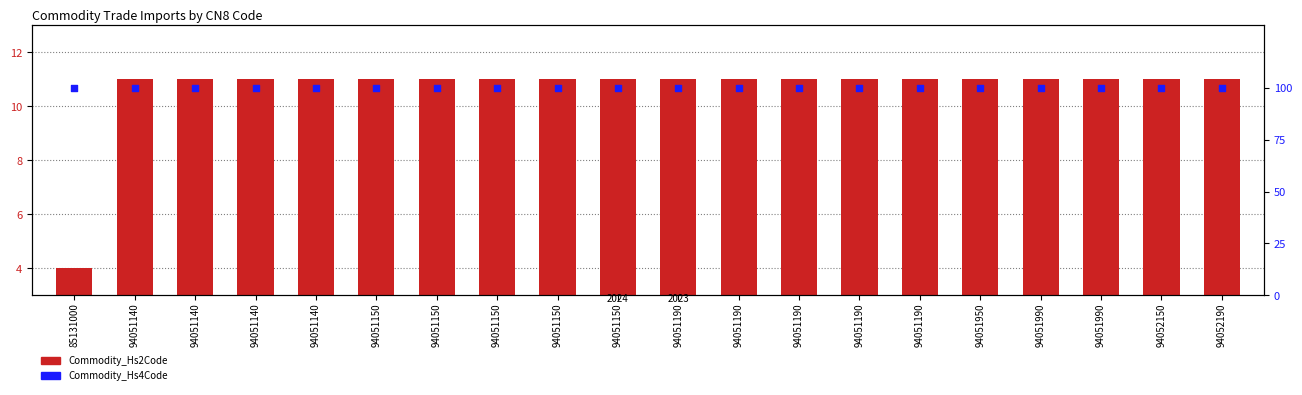

What are all the series names shown in the legend?

Commodity_Hs2Code, Commodity_Hs4Code